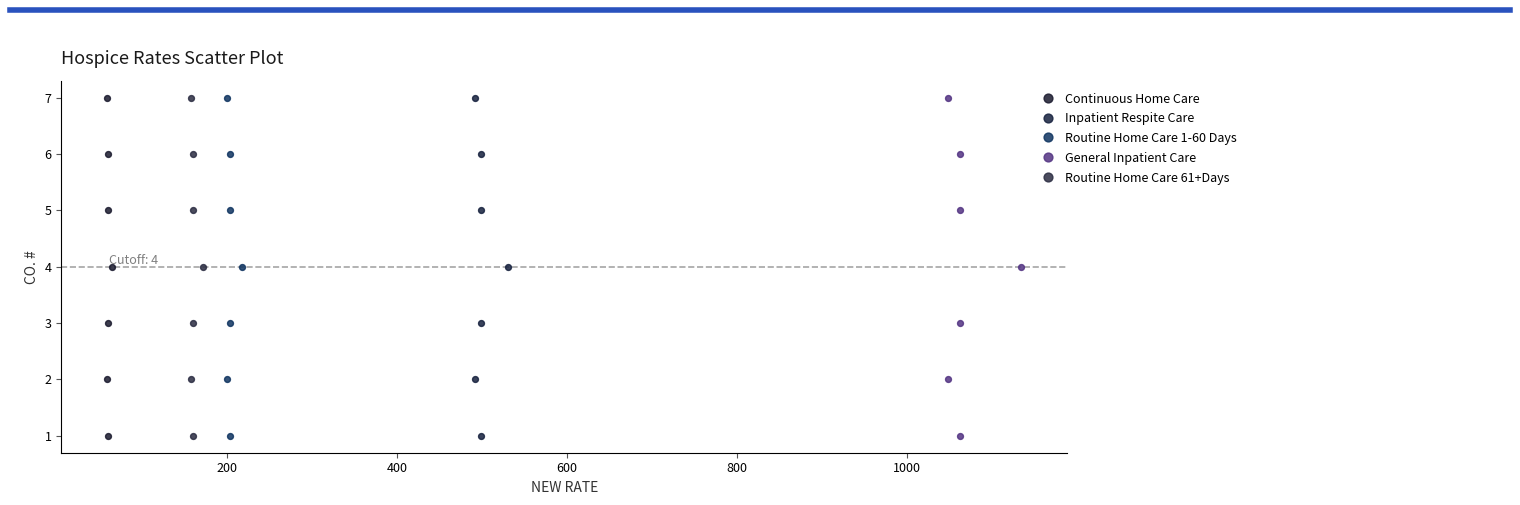

What are all the series names shown in the legend?

Continuous Home Care, Inpatient Respite Care, Routine Home Care 1-60 Days, General Inpatient Care, Routine Home Care 61+Days